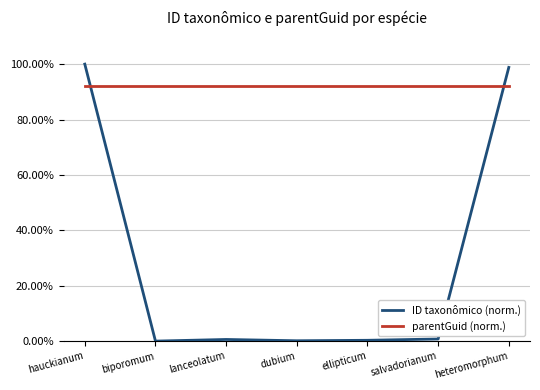

What are all the series names shown in the legend?

ID taxonômico (norm.), parentGuid (norm.)